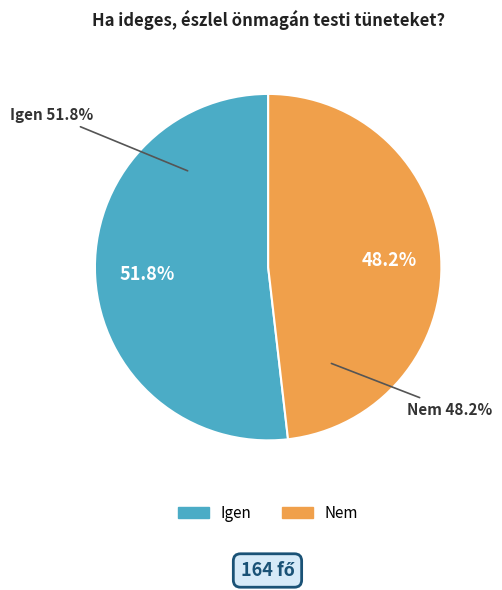

Does Nem account for over 50% of the chart?

No